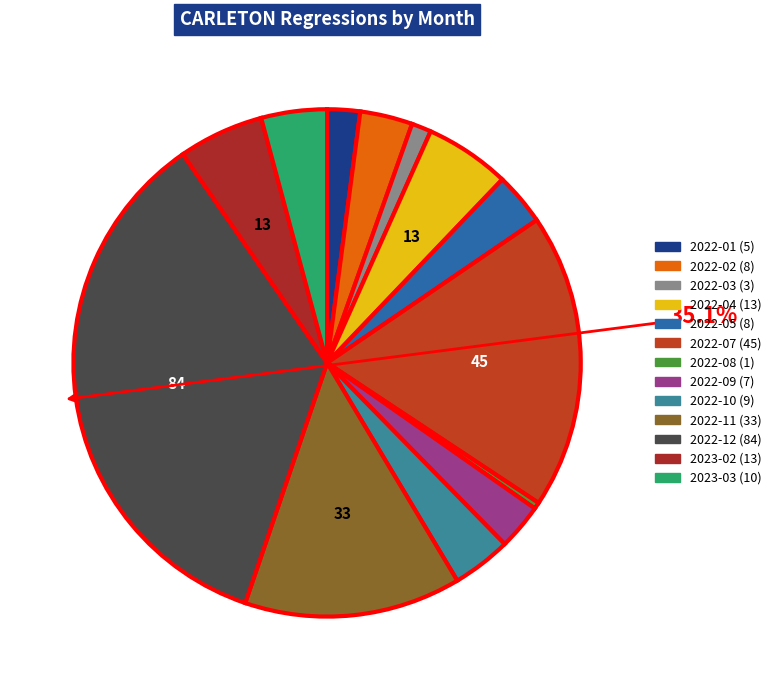

Is there any slice that represents more than half of the pie?

No